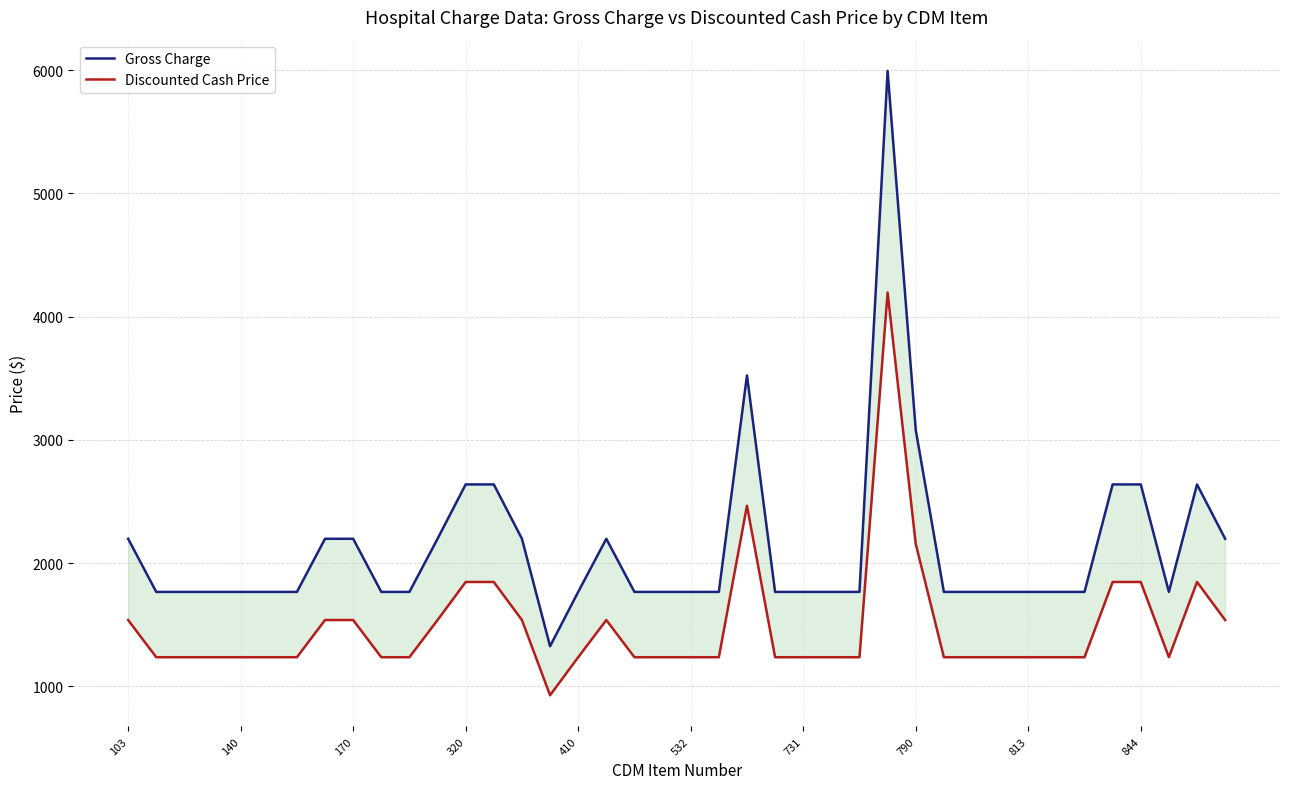

Which series has the largest range (max minus min)?

Gross Charge